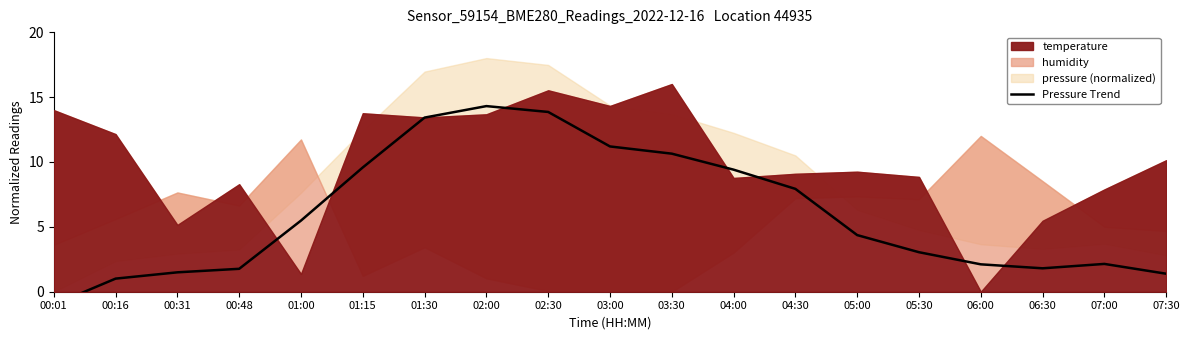

Reading left to right, extract all data points from this chart.

-1.0	1.0	1.5	1.8	5.5	9.6	13.4	14.3	13.8	11.2	10.6	9.4	7.9	4.4	3.0	2.1	1.8	2.1	1.4